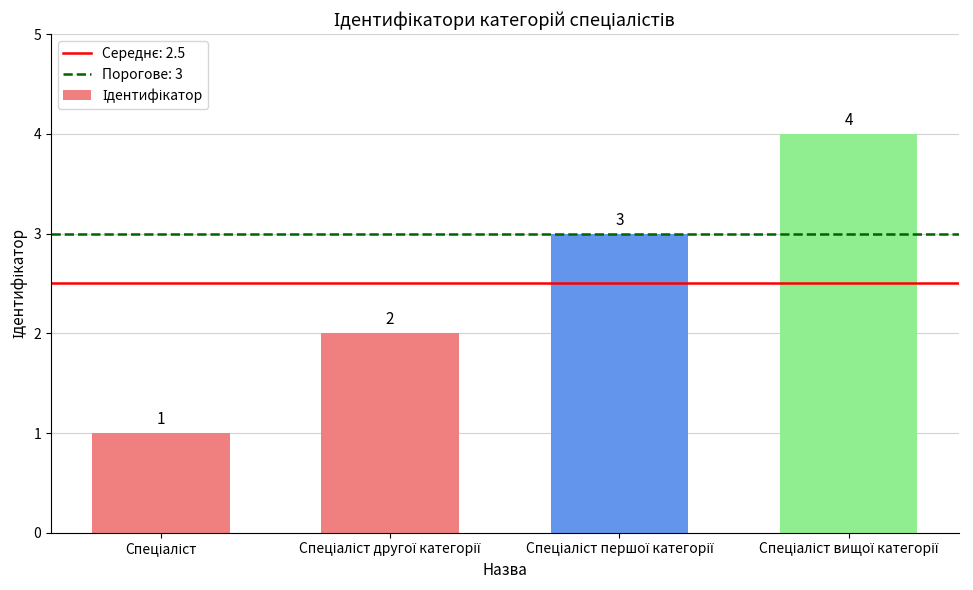

What is the value of the 1st bar from the left?

1